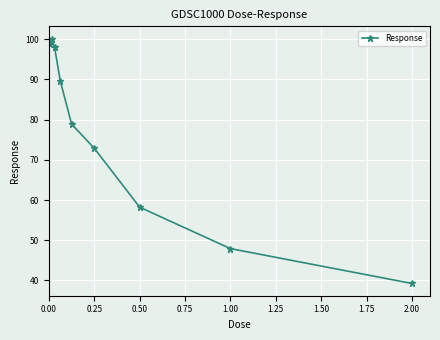

What is the greatest value displayed?

100.1